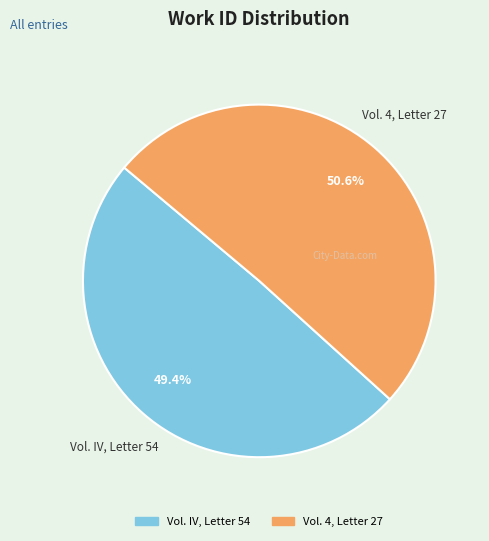

Which category has the biggest portion of the pie?

Vol. 4, Letter 27